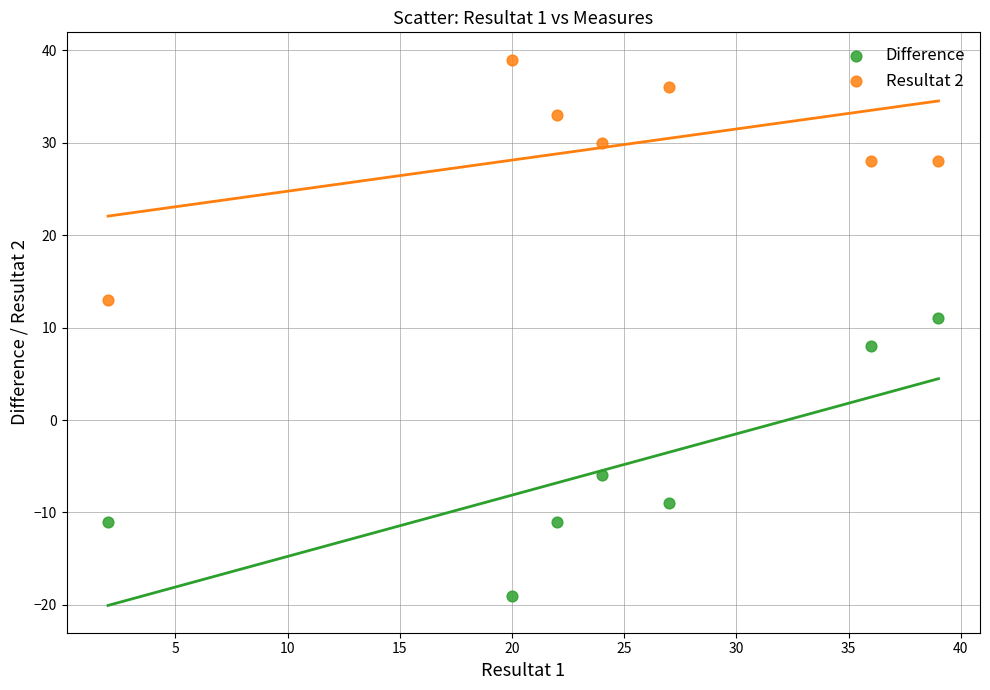

Which series has the largest Y range (max minus min)?

Difference